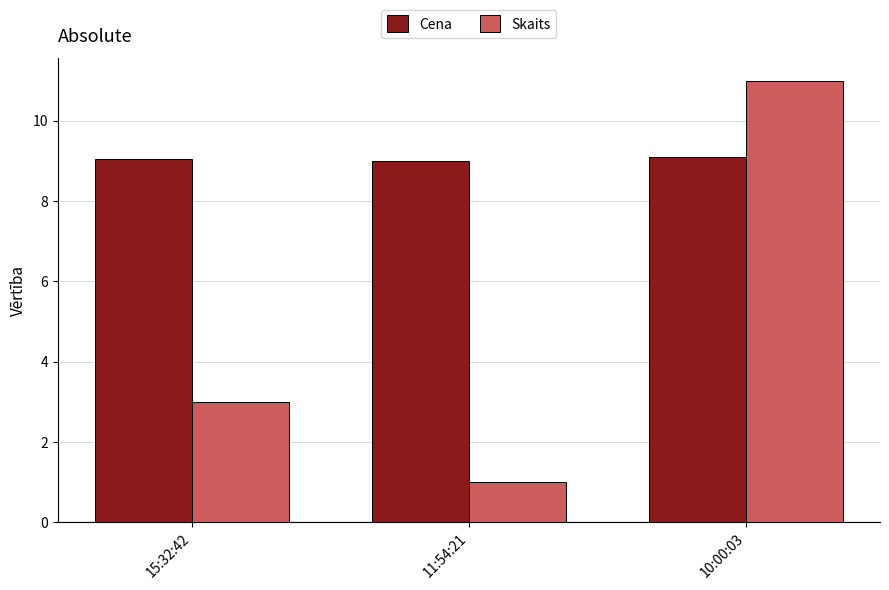

Reading right to left, list all the values displayed in this chart.

Cena: 9.1	9.0	9.1
Skaits: 11.0	1.0	3.0